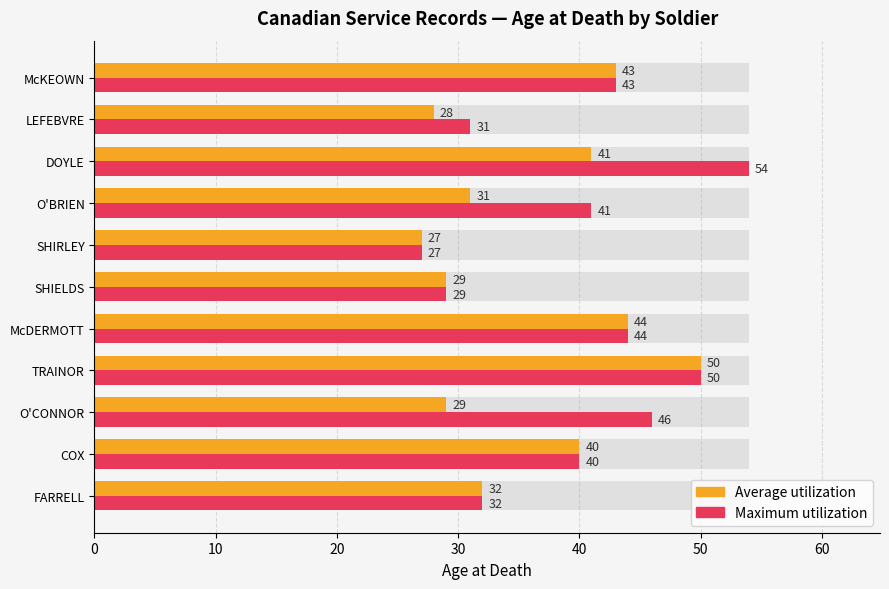

How many categories are shown in the chart?

11